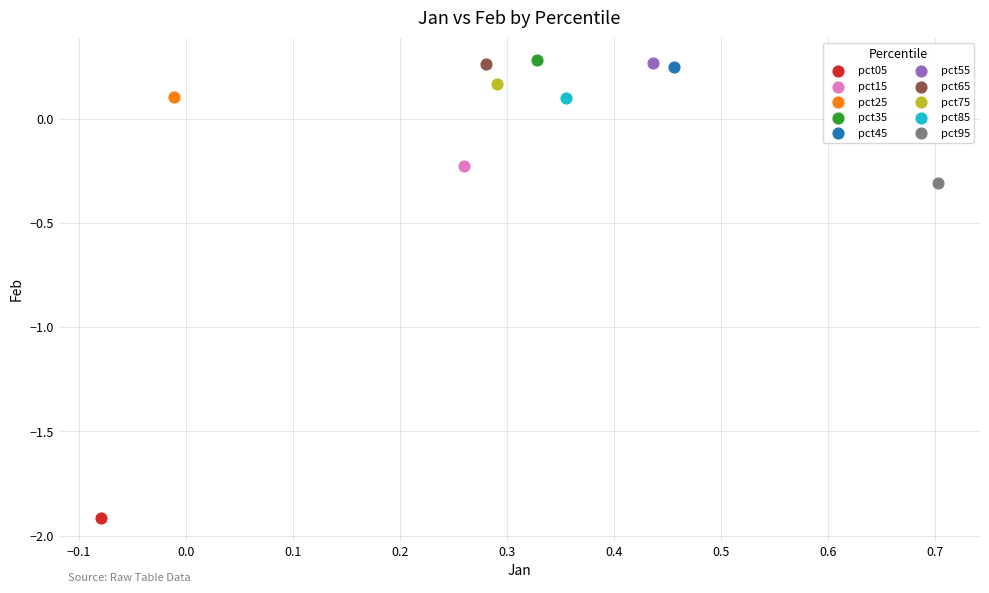

What are all the series names shown in the legend?

pct05, pct15, pct25, pct35, pct45, pct55, pct65, pct75, pct85, pct95